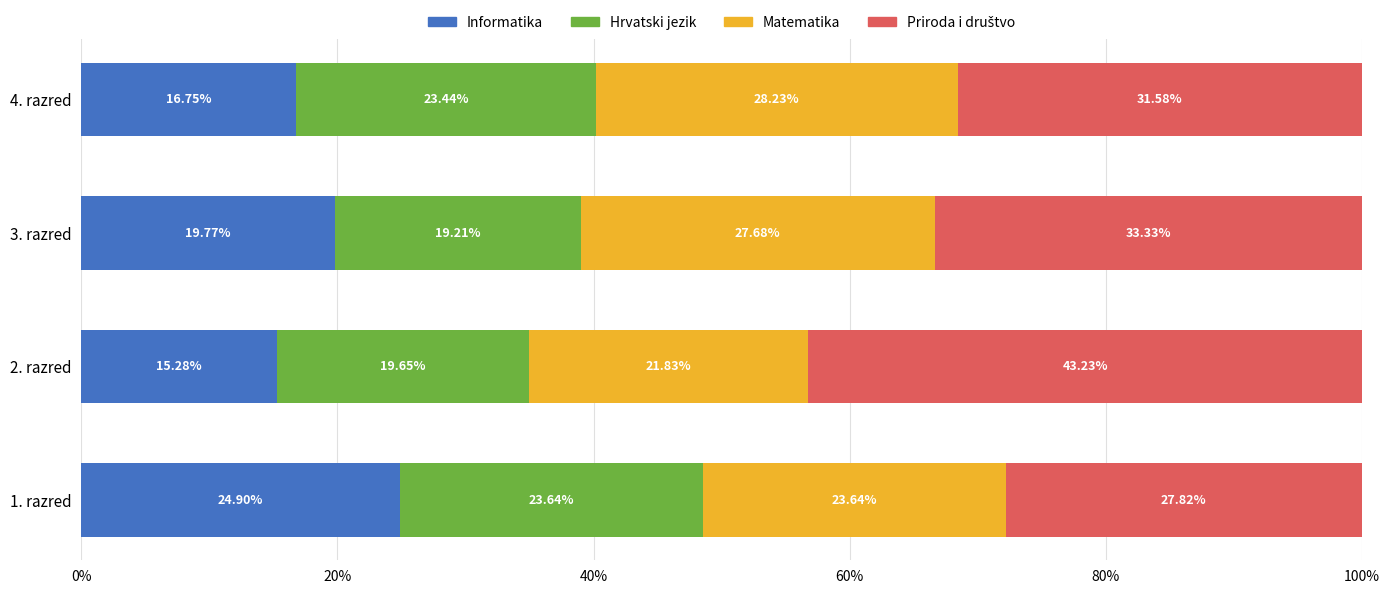

What is the total value across all series at 4. razred?

100.0